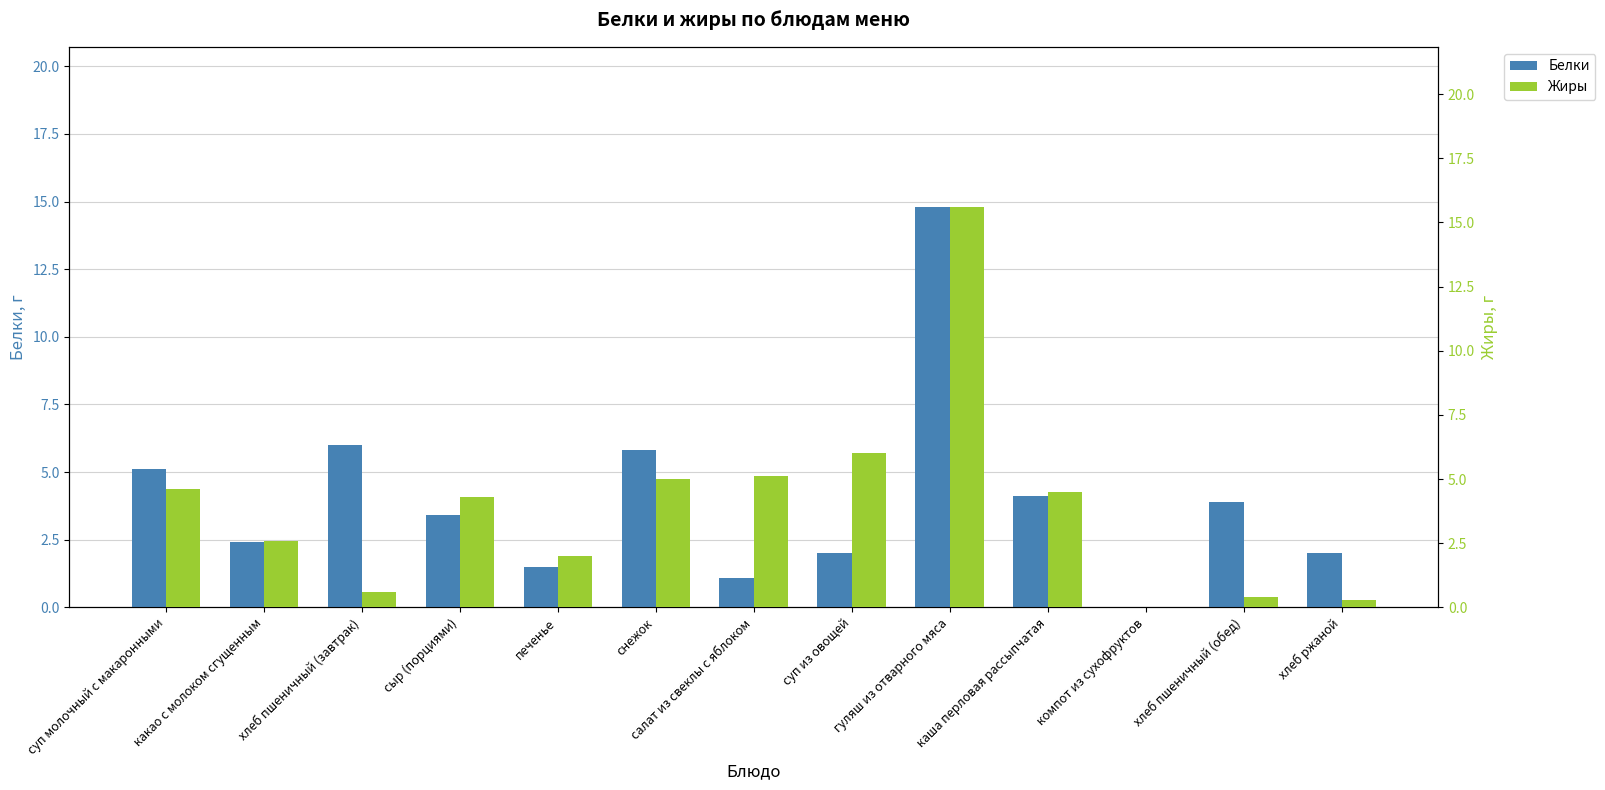

Reading right to left, extract all data points from this chart.

Белки: 2.0	3.9	0.0	4.1	14.8	2.0	1.1	5.8	1.5	3.4	6.0	2.4	5.1
Жиры: 0.3	0.4	0.0	4.5	15.6	6.0	5.1	5.0	2.0	4.3	0.6	2.6	4.6